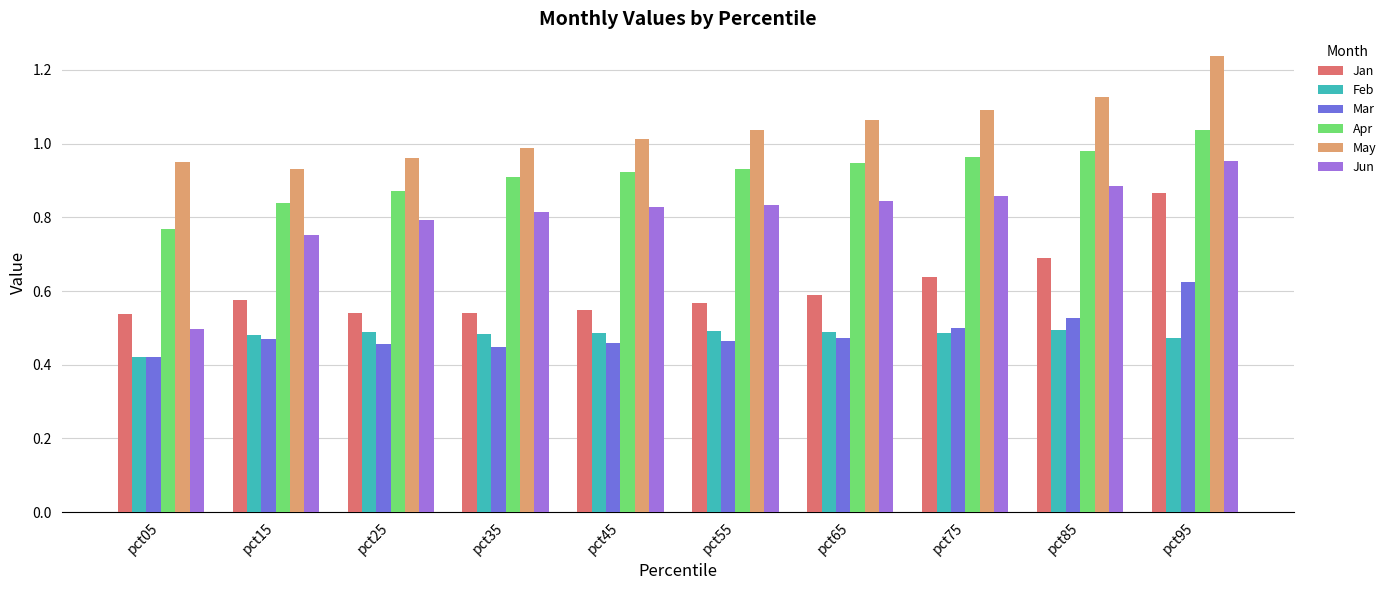

At pct25, list the series in order from largest to smallest.

May, Apr, Jun, Jan, Feb, Mar